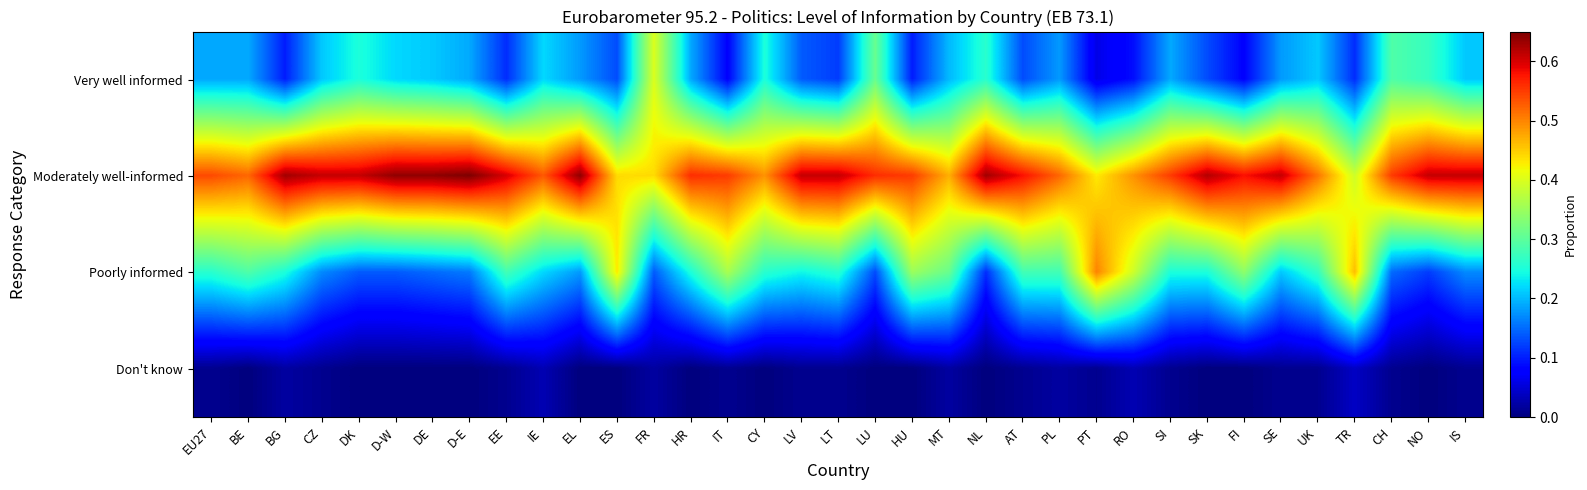

Which category has the highest value across all series?

D-E